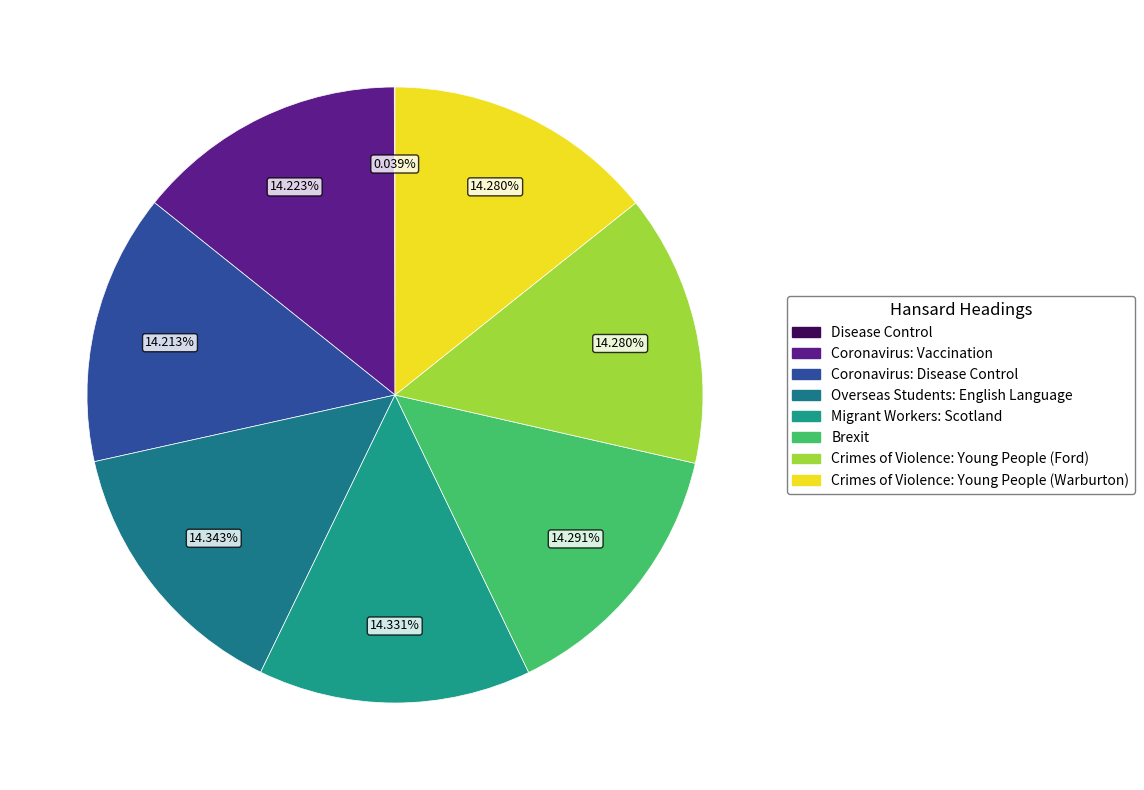

How much of the chart is everything except Crimes of Violence: Young People (Warburton)?

85.7%